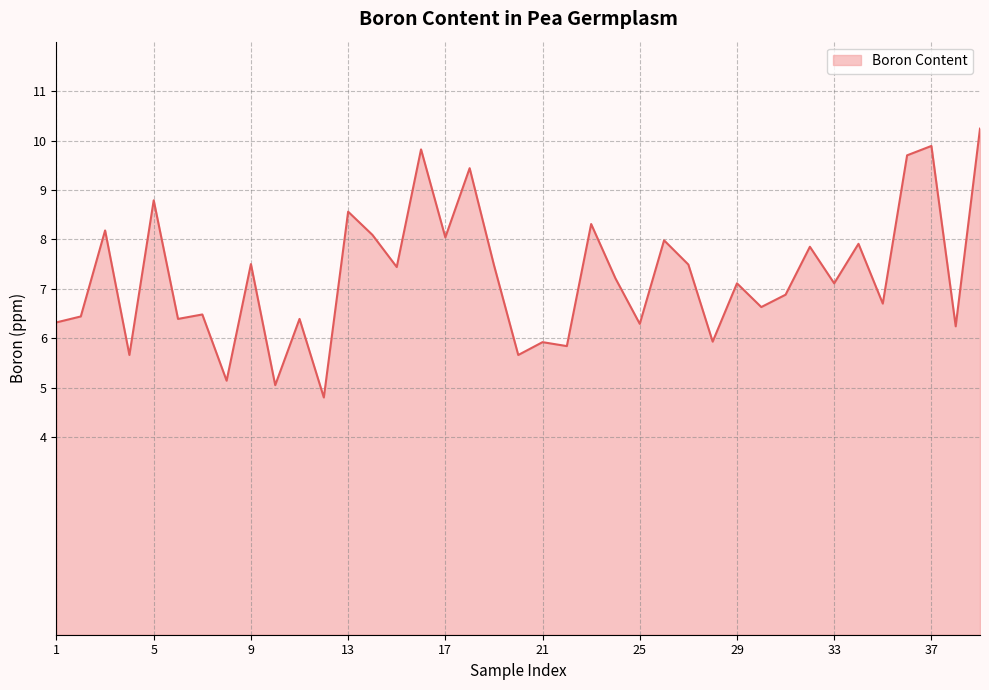

What is the maximum value shown in the chart?

10.2